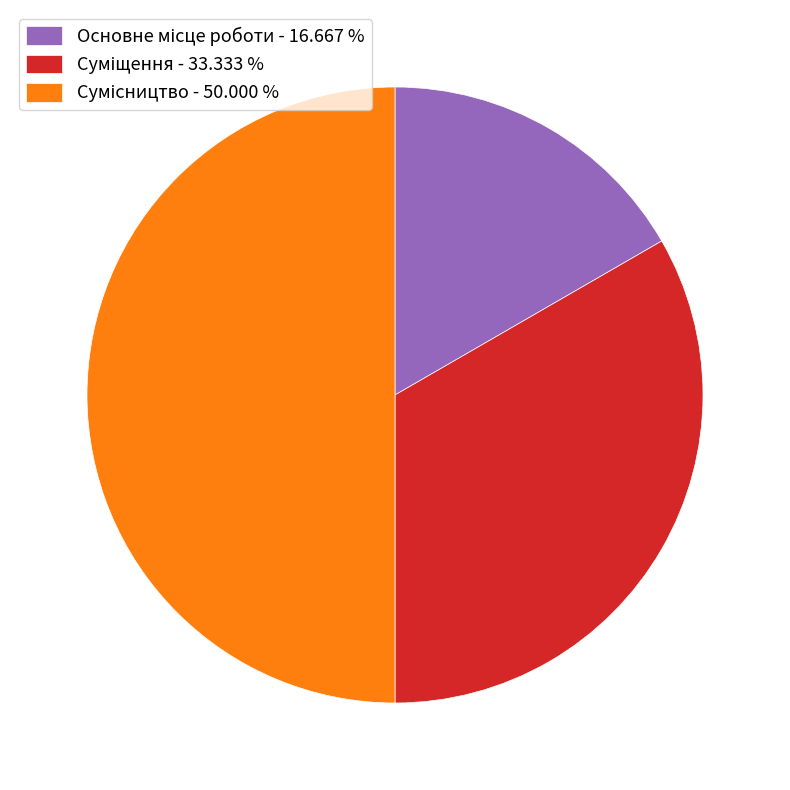

How many slices are in this pie chart?

3